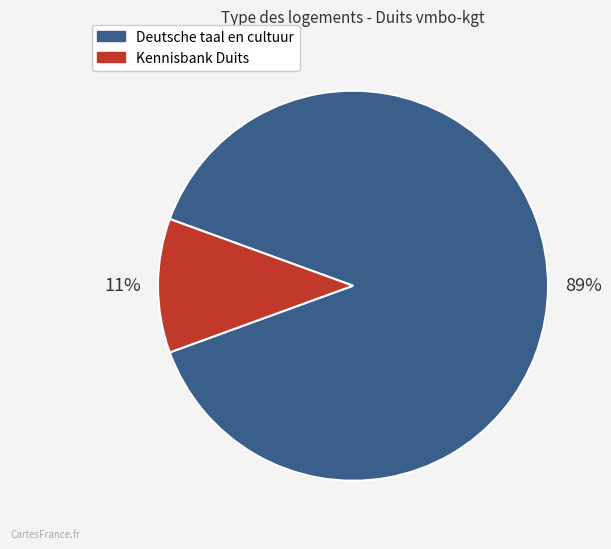

To the nearest percent, what is the difference between the largest and smallest slice percentages?

78%